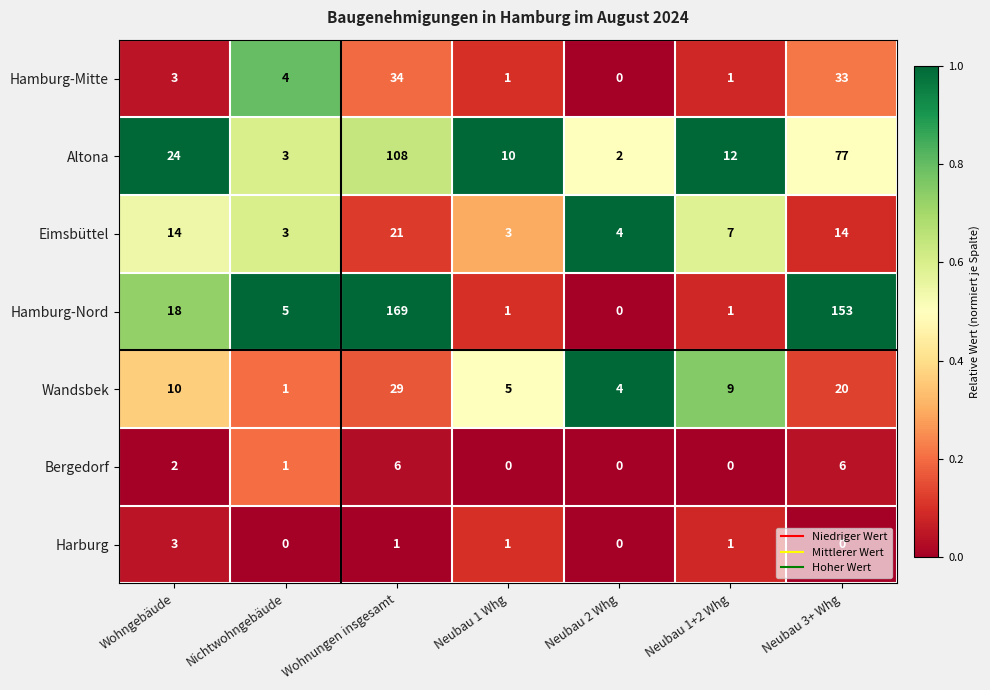

Is it true that Bergedorf equals 10 at Wohnungen insgesamt?

False